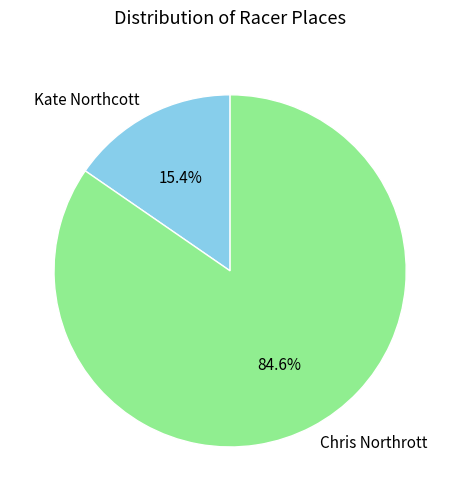

To the nearest percent, what is the difference between the Chris Northrott and Kate Northcott slice percentages?

69%